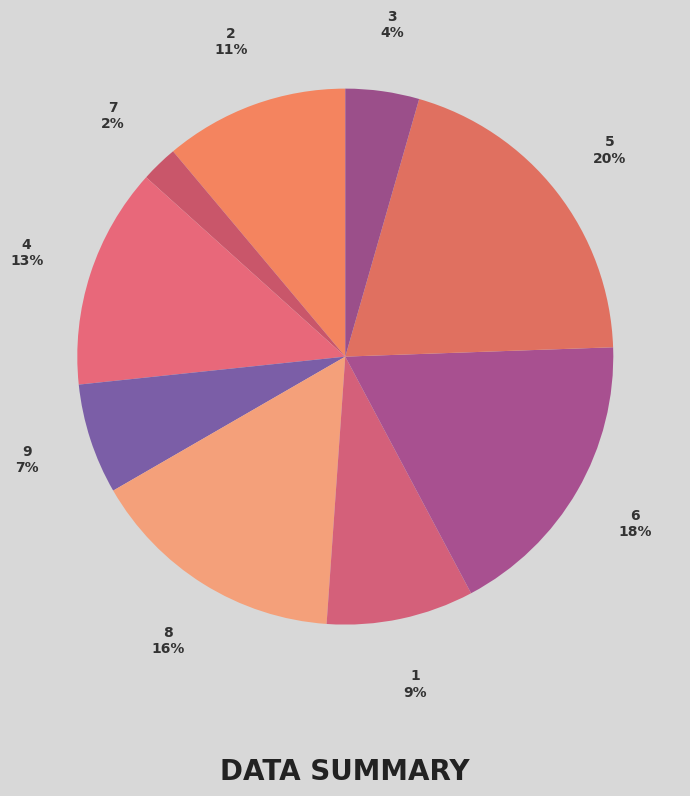

To the nearest percent, what is the difference between the largest and smallest slice percentages?

18%